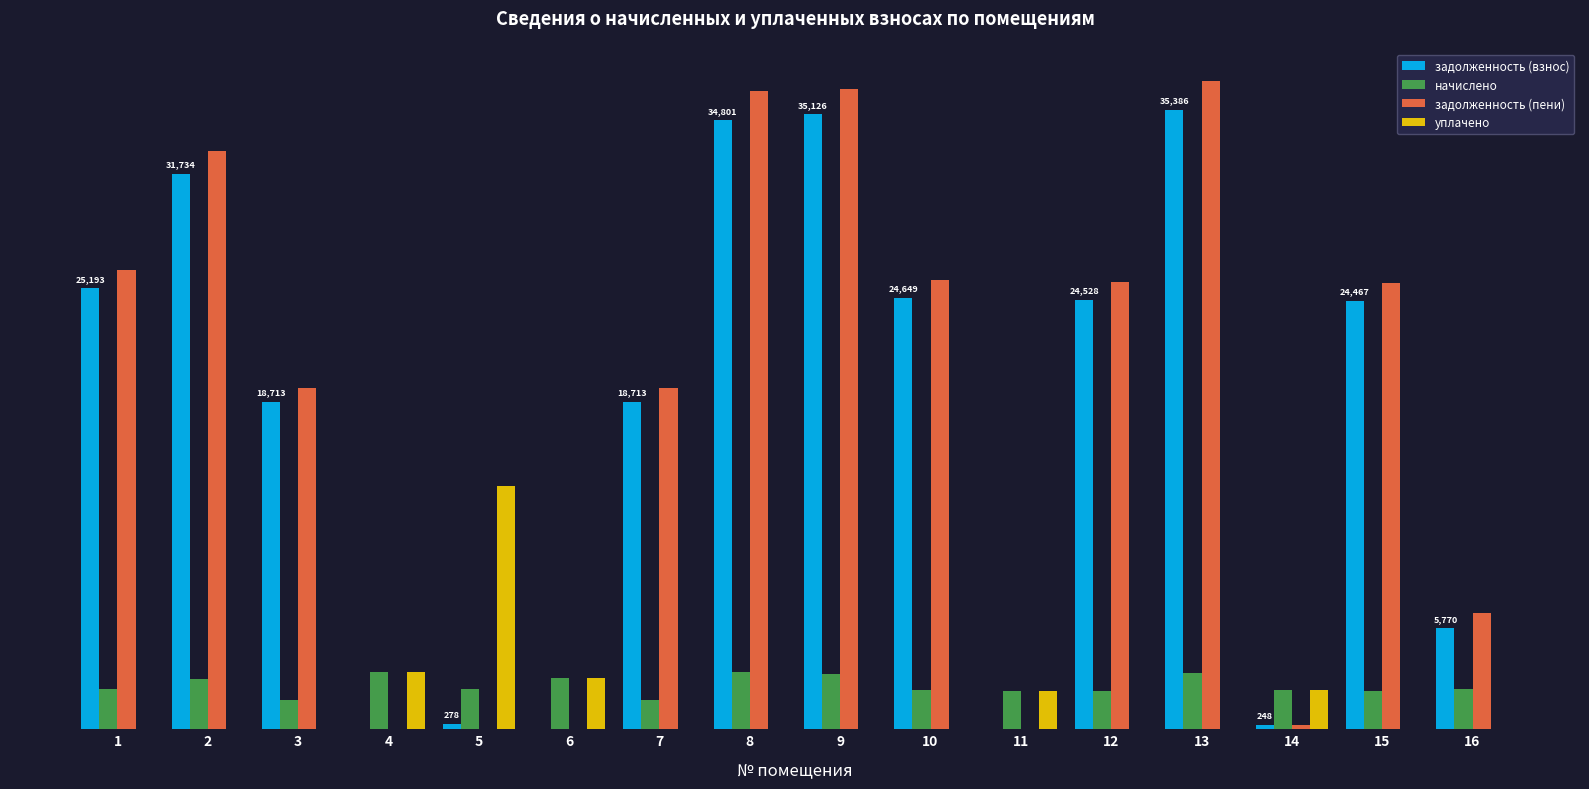

Reading left to right, what are all the values shown in this chart?

задолженность (взнос): 1=25193.3	2=31734.3	3=18713.1	4=0.0	5=277.9	6=0.0	7=18713.1	8=34800.9	9=35125.5	10=24648.5	11=0.0	12=24527.8	13=35385.6	14=247.7	15=24467.0	16=5770.2
начислено: 1=2272.6	2=2862.6	3=1688.0	4=3250.5	5=2272.6	6=2900.9	7=1688.0	8=3294.2	9=3168.5	10=2223.4	11=2185.2	12=2212.6	13=3206.8	14=2228.9	15=2207.1	16=2299.9
задолженность (пени): 1=26221.7	2=33029.8	3=19477.0	4=0.0	5=5.0	6=0.0	7=19477.0	8=36439.5	9=36559.4	10=25654.8	11=0.0	12=25529.1	13=37000.8	14=247.7	15=25465.8	16=6612.6
уплачено: 1=0.0	2=0.0	3=0.0	4=3250.5	5=13885.7	6=2900.9	7=0.0	8=0.0	9=0.0	10=0.0	11=2185.2	12=0.0	13=0.0	14=2228.9	15=0.0	16=0.0